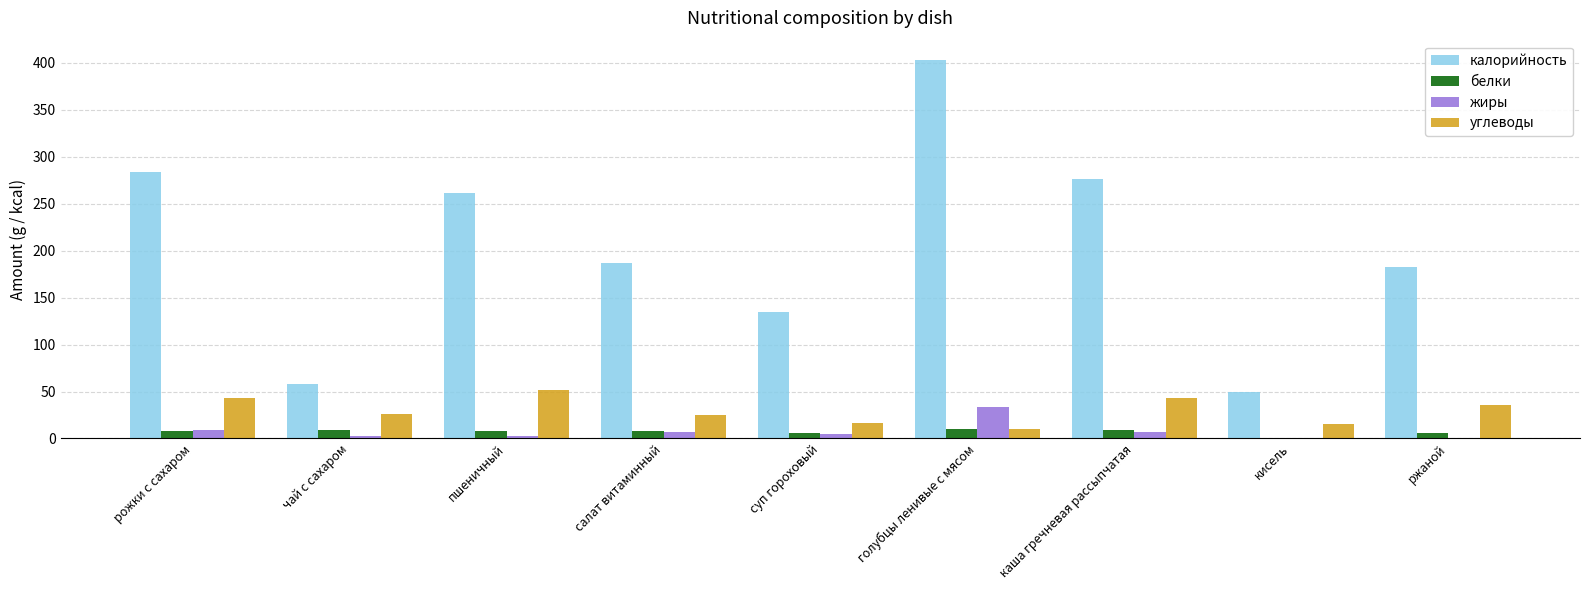

Count the number of categories in the chart.

9